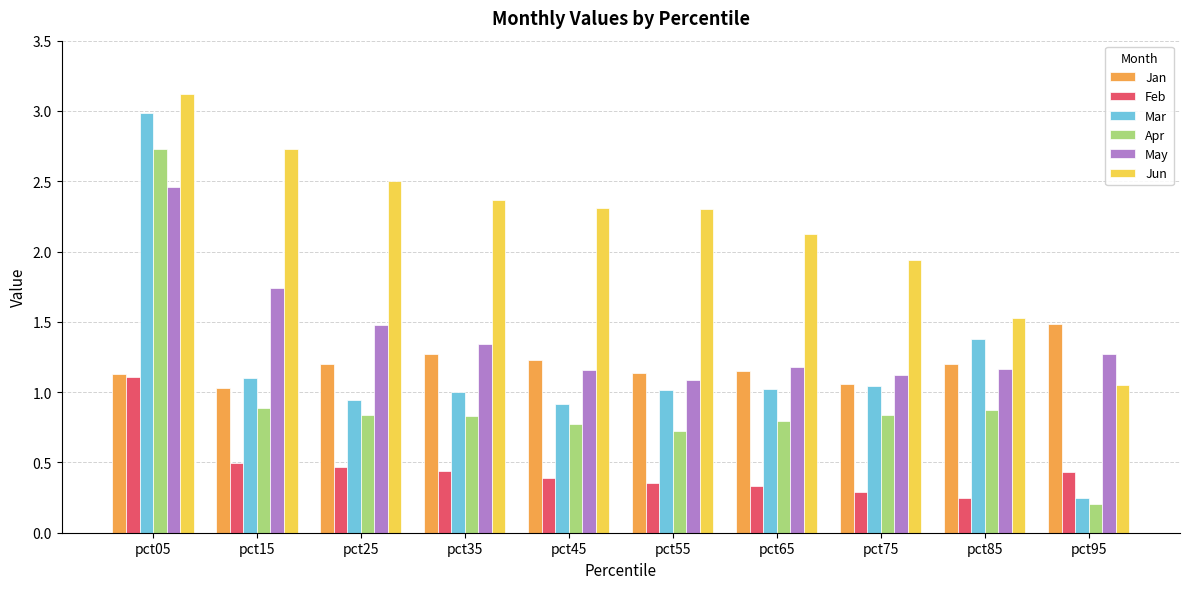

What is the sum of the Feb values at pct05 and pct35?

1.5